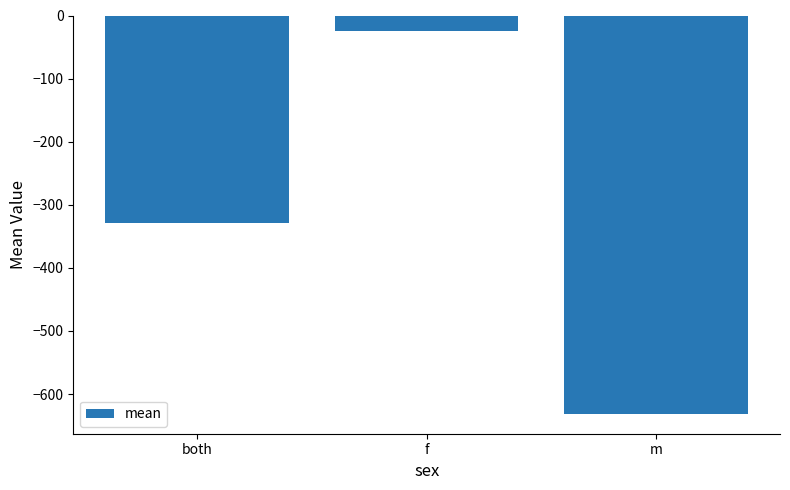

How many distinct data groups are displayed?

1